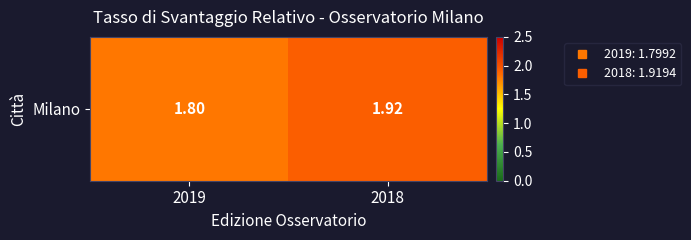

What is the difference between the values at 2019 and 2018?

0.1